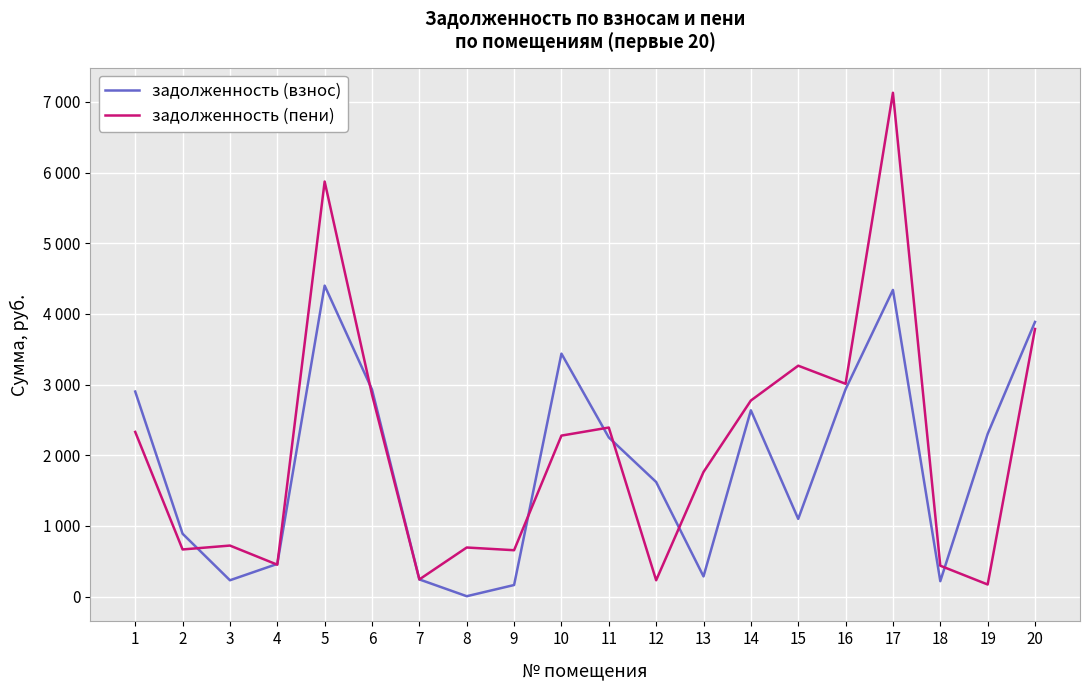

What is the total value across all series at 6?

5790.0